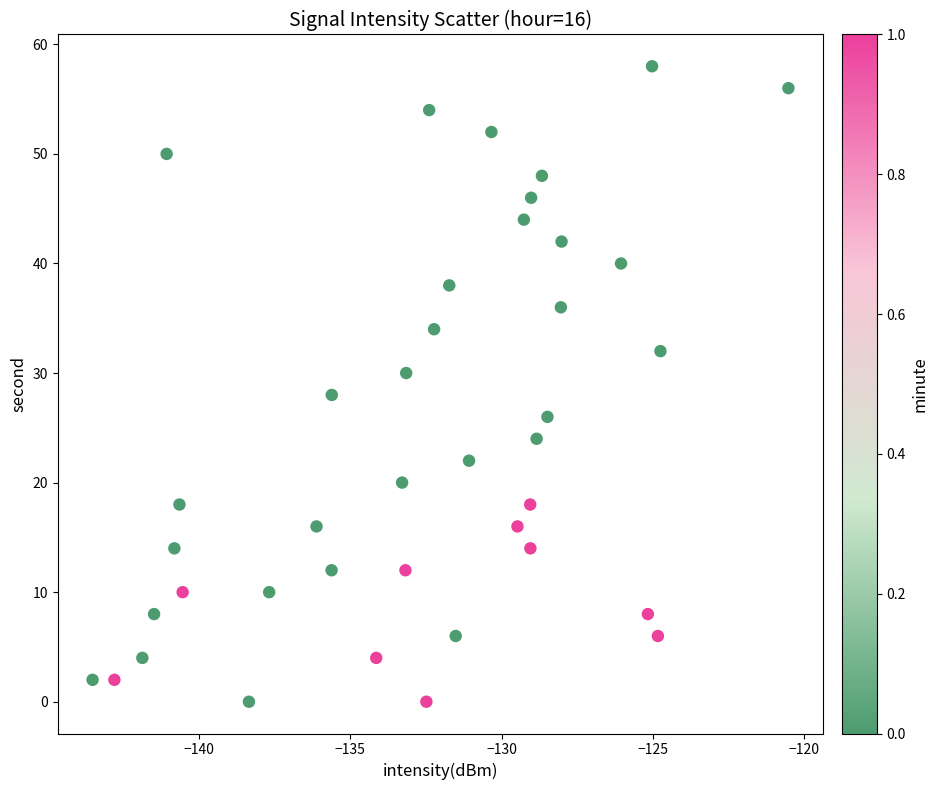

What is the range of Y values (max minus min)?

58